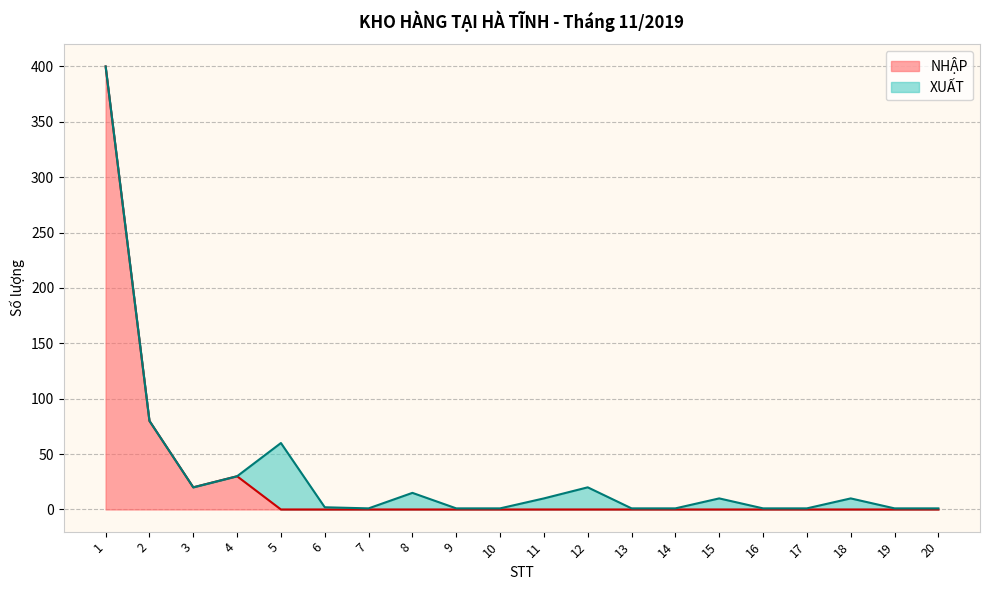

How many lines are shown in the chart?

2